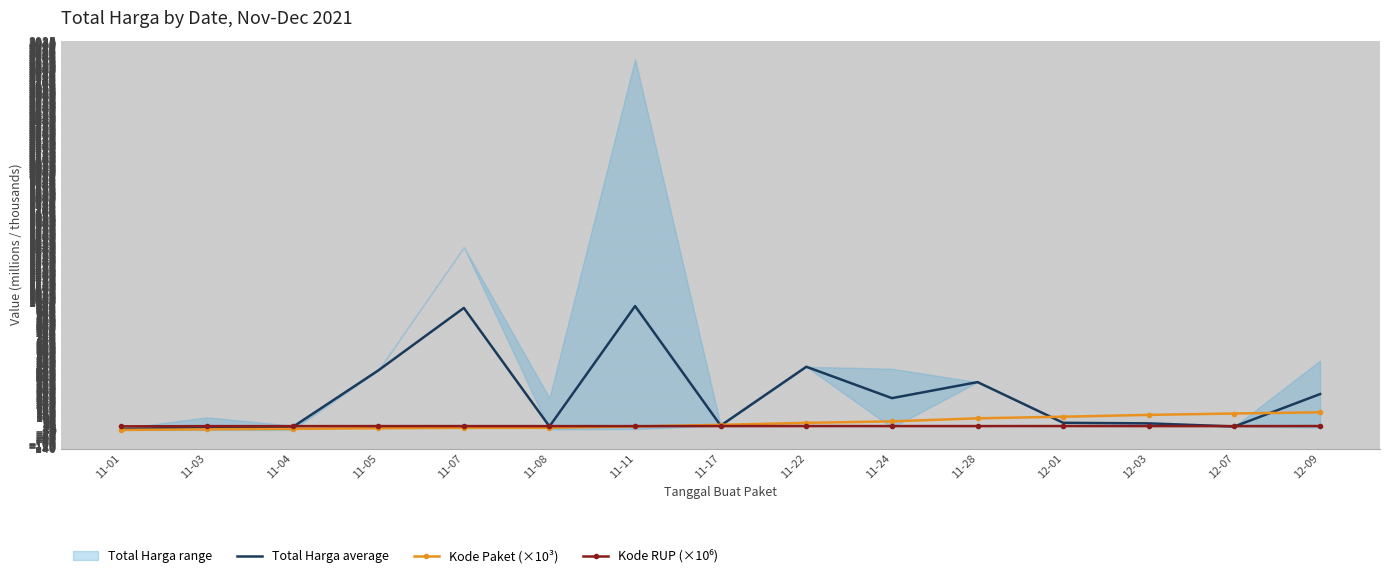

Which category has the highest value across all series?

11-11